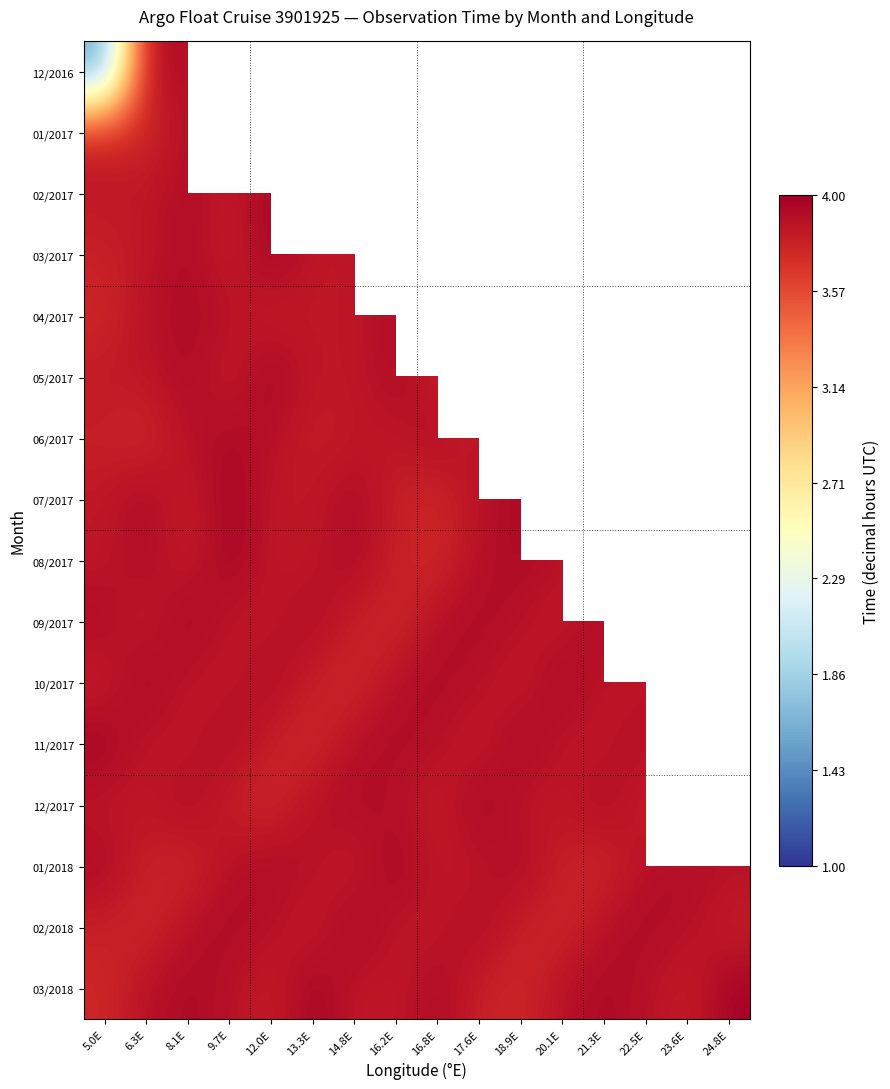

What is the maximum value for 01/2017?

3.9